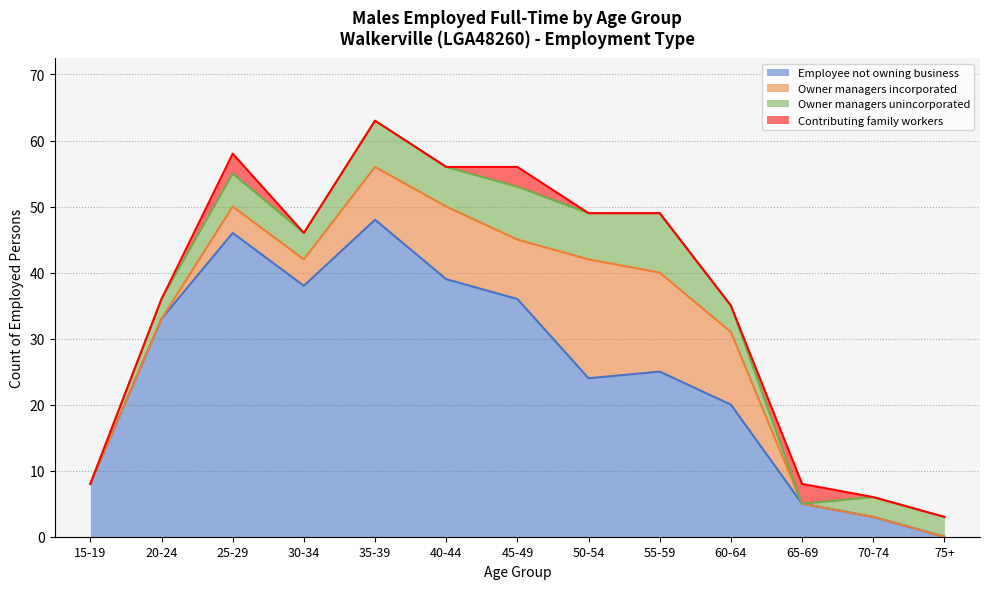

True or false: Owner managers incorporated and Owner managers unincorporated intersect in this chart.

False